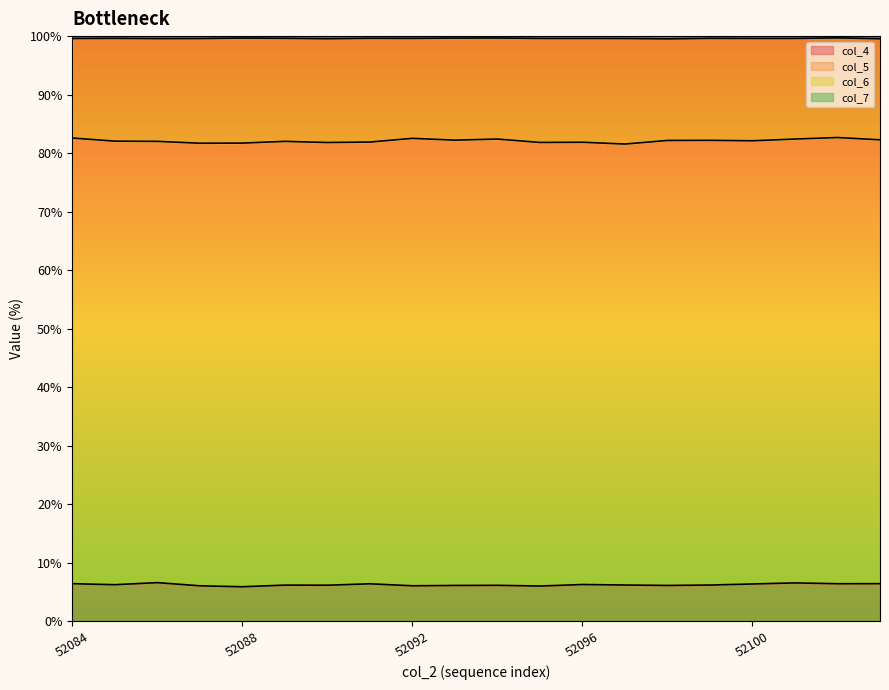

What is the difference between the maximum and second lowest values in the col_7 series?

0.1